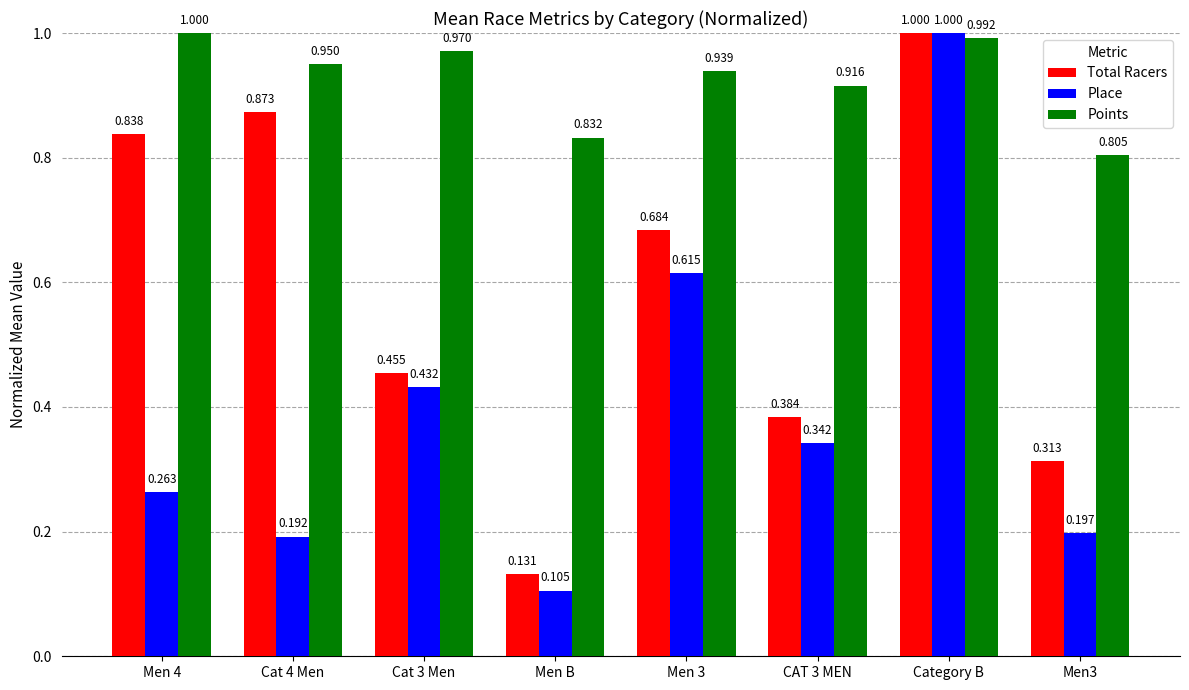

List the labels in order of Points value, smallest first.

Men3, Men B, CAT 3 MEN, Men 3, Cat 4 Men, Cat 3 Men, Category B, Men 4